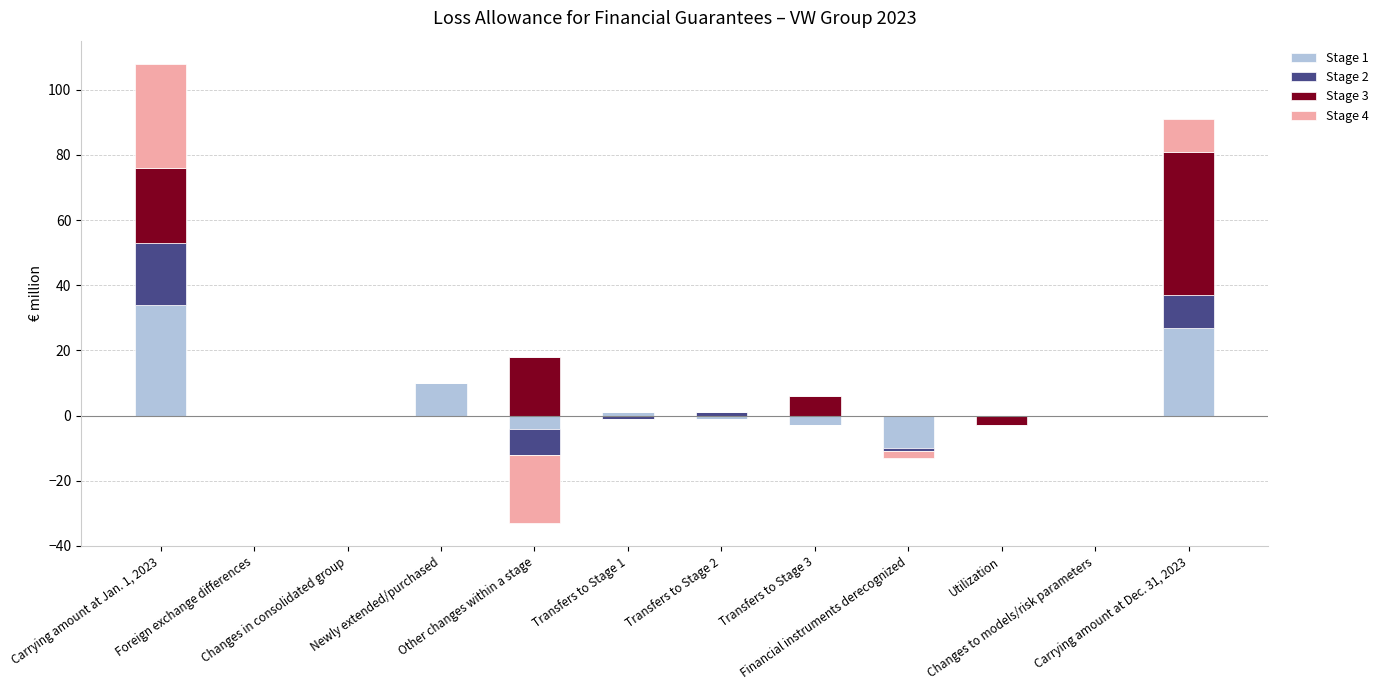

What are all the series names shown in the legend?

Stage 1, Stage 2, Stage 3, Stage 4